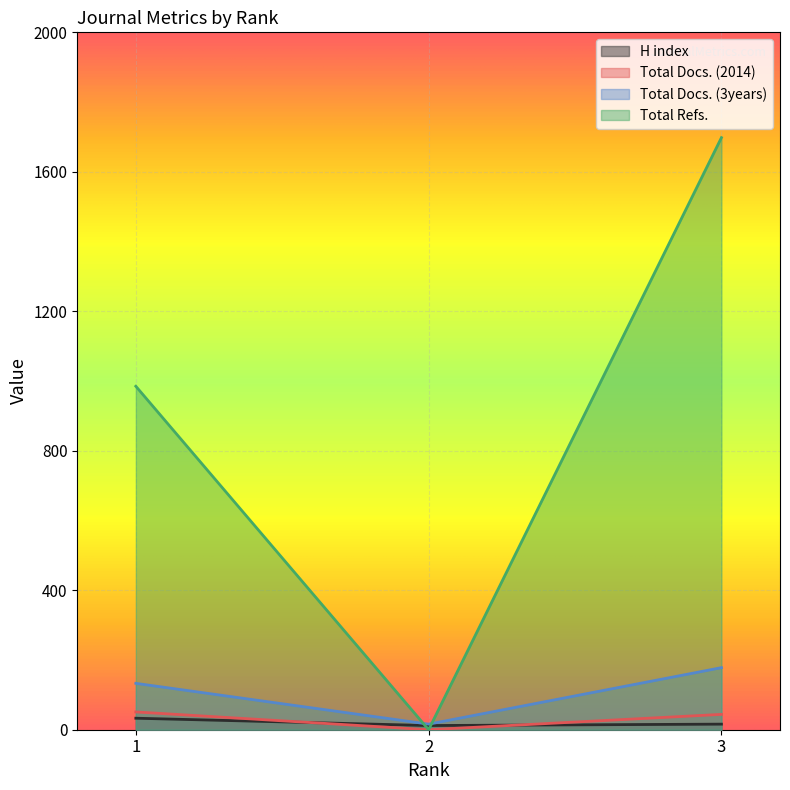

At how many categories does at least one series exceed 1608?

1